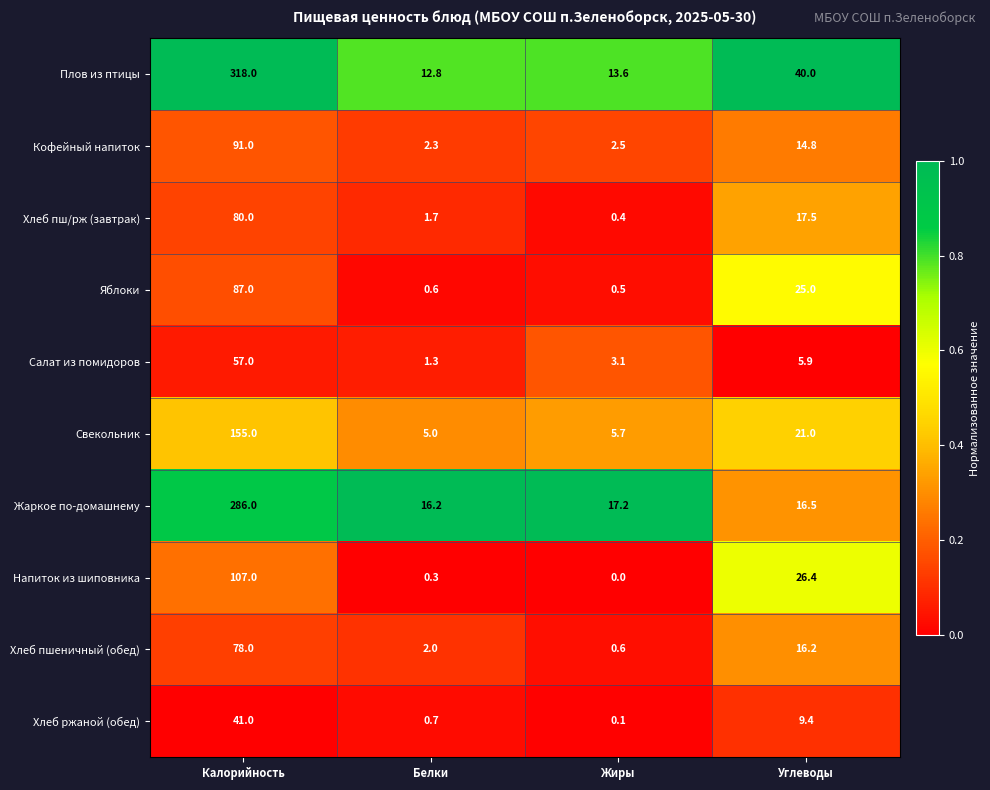

Rank the series by their maximum value, from lowest to highest.

Хлеб ржаной (обед), Салат из помидоров, Хлеб пшеничный (обед), Хлеб пш/рж (завтрак), Яблоки, Кофейный напиток, Напиток из шиповника, Свекольник, Жаркое по-домашнему, Плов из птицы